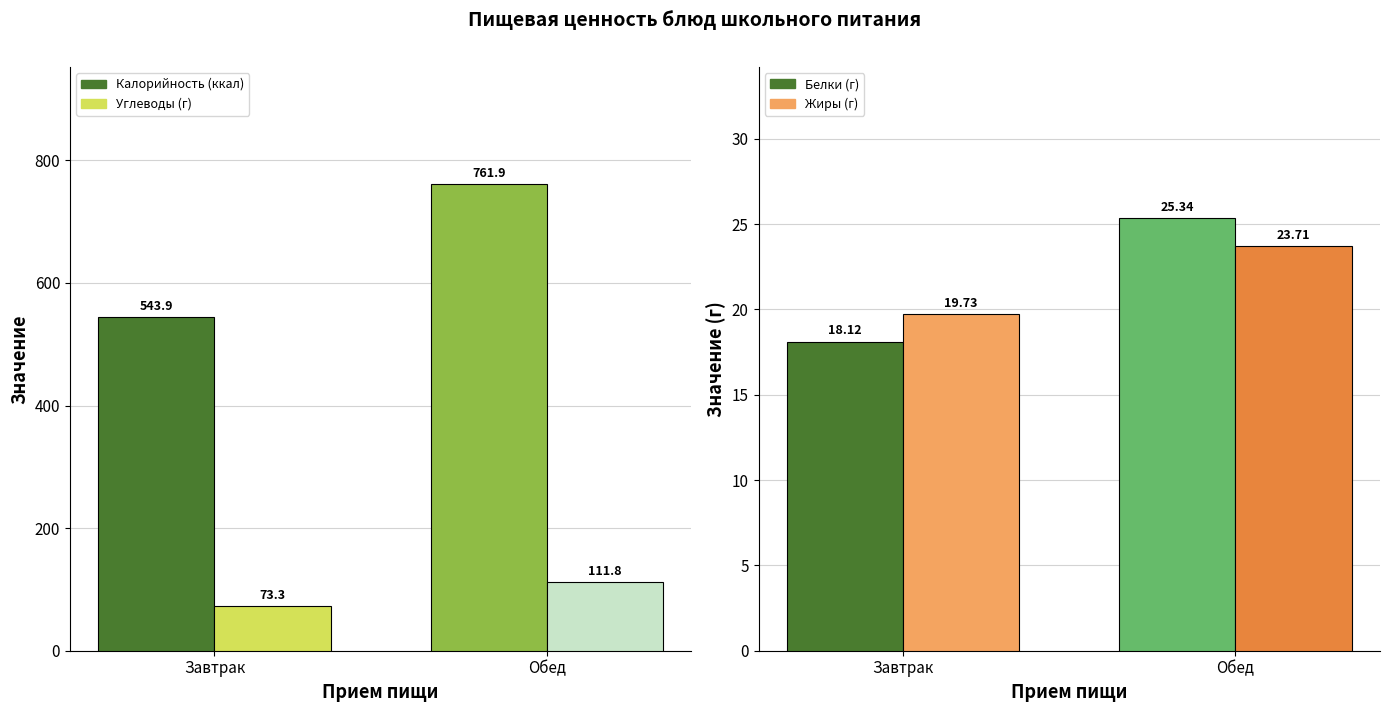

At which label does Углеводы first exceed 111?

Обед